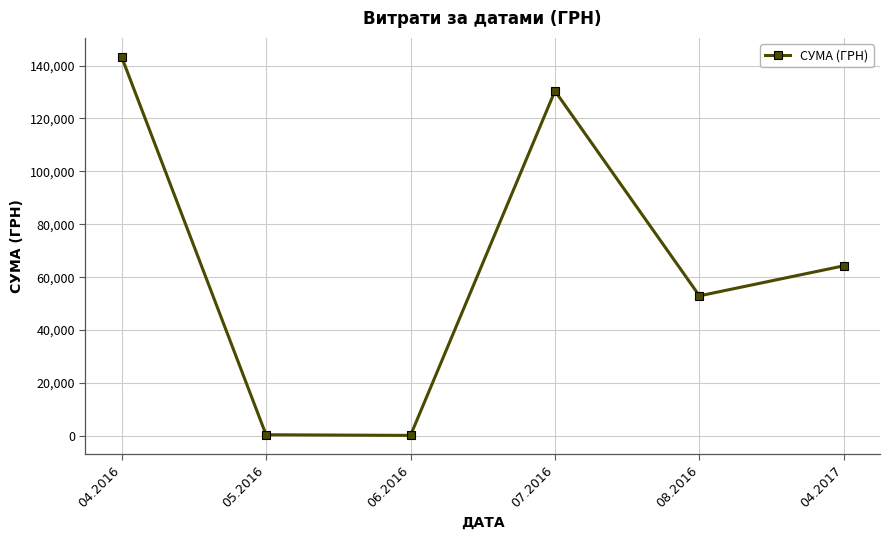

Is it true that the value at 04.2017 is 64293.0?

True